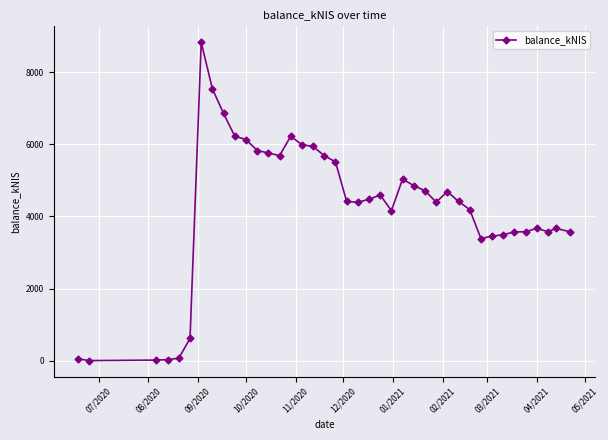

True or false: the data has more than 0 interior local peaks.

True